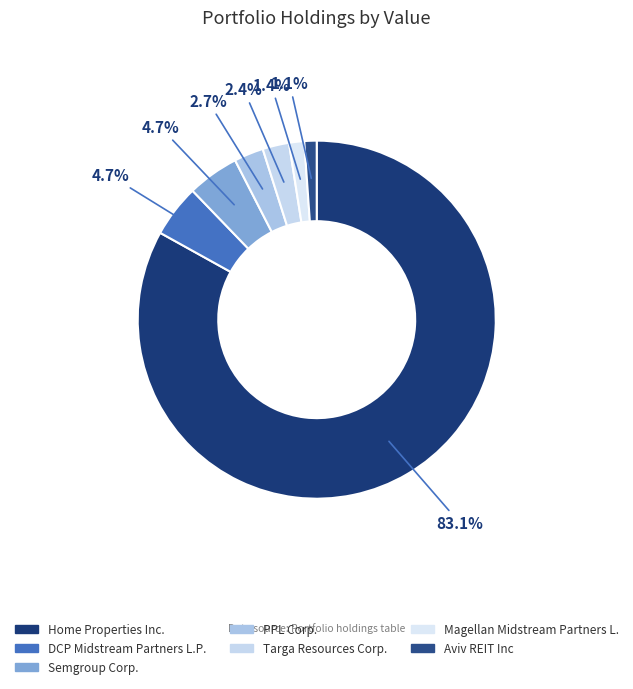

How many slices are in this pie chart?

7